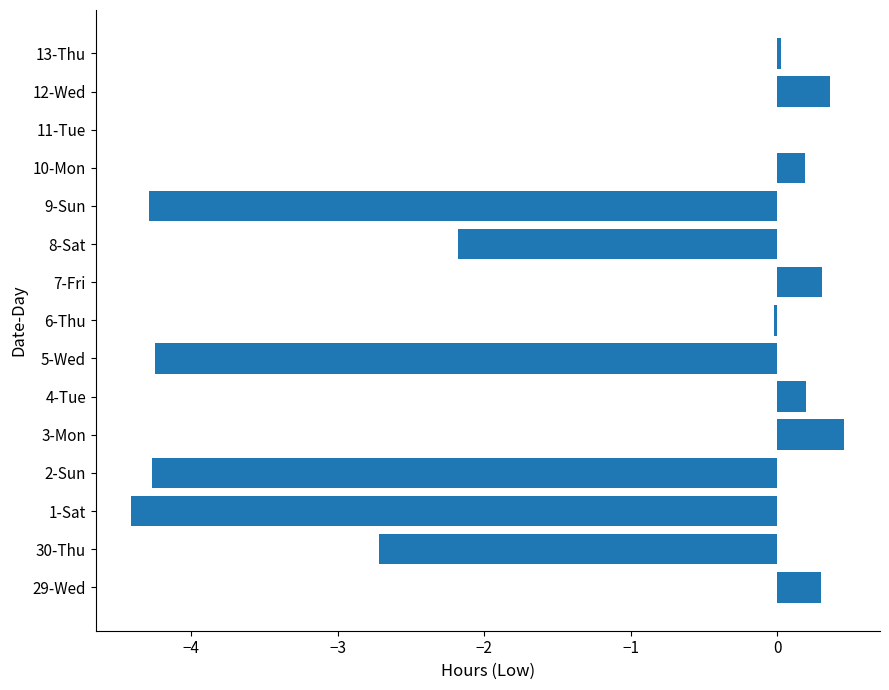

What value does the data have at 8-Sat?

-2.2